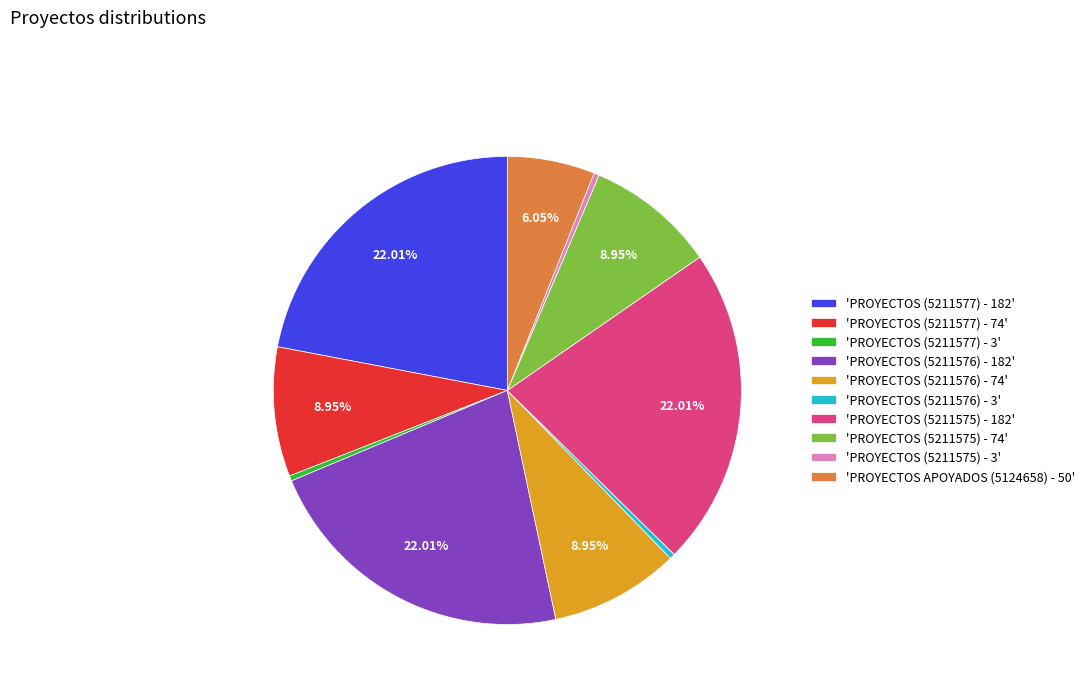

What is the ratio of the value at 'PROYECTOS (5211577) - 182' to the value at 'PROYECTOS (5211576) - 3'?

60.7